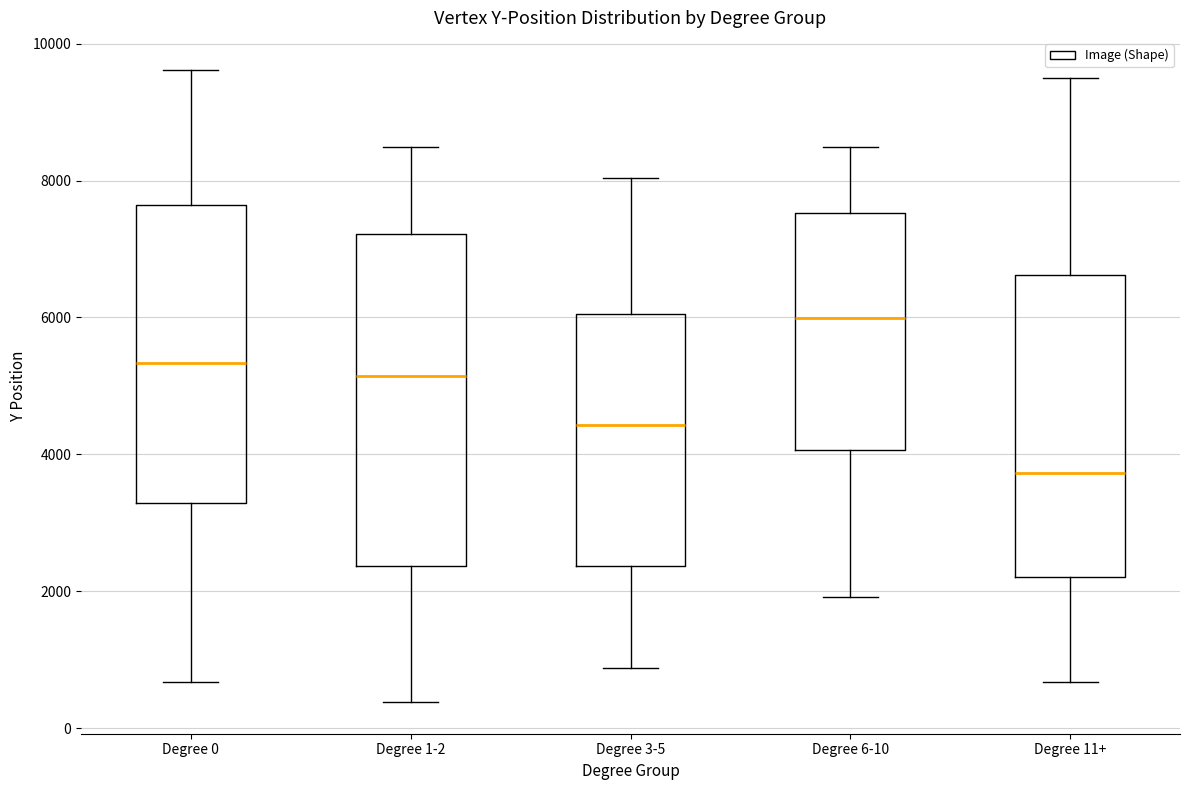

Reading left to right, transcribe this box plot: for each box, give where its median line is, the range the box spans, and where its two whiskers end, as read against the y-axis. The values are not printed on the chart, so give them approximately, as read against the axis.

Degree 0: median 5400, box 3200 to 7600, whiskers 600 to 9600
Degree 1-2: median 5200, box 2400 to 7200, whiskers 400 to 8400
Degree 3-5: median 4400, box 2400 to 6000, whiskers 800 to 8000
Degree 6-10: median 6000, box 4000 to 7600, whiskers 2000 to 8400
Degree 11+: median 3800, box 2200 to 6600, whiskers 600 to 9600